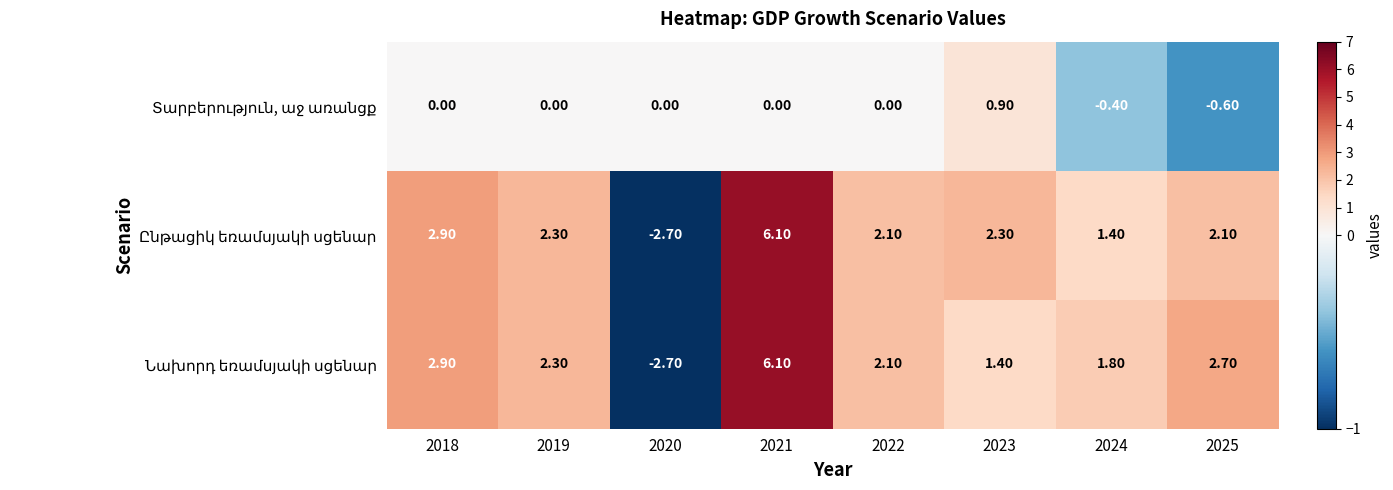

At which category is the sum across all series the highest?

2021